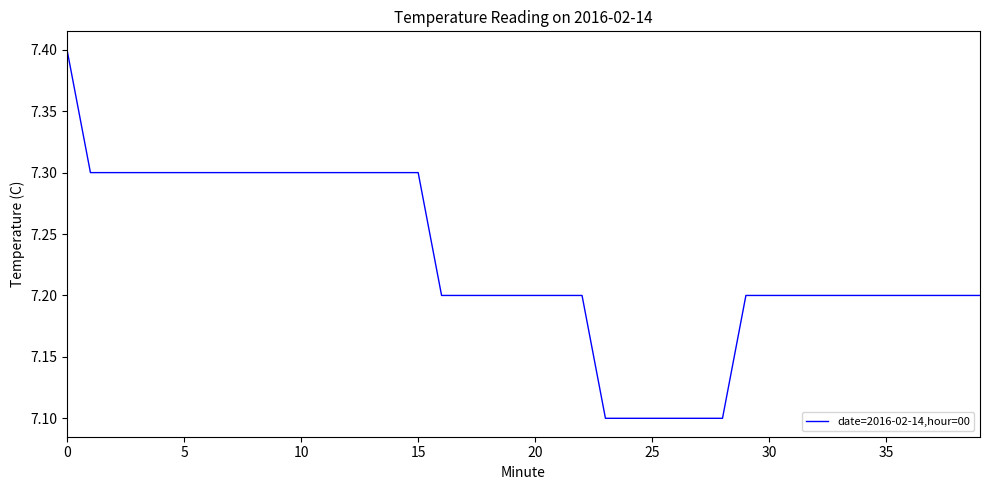

What is the sum of all values?

289.1